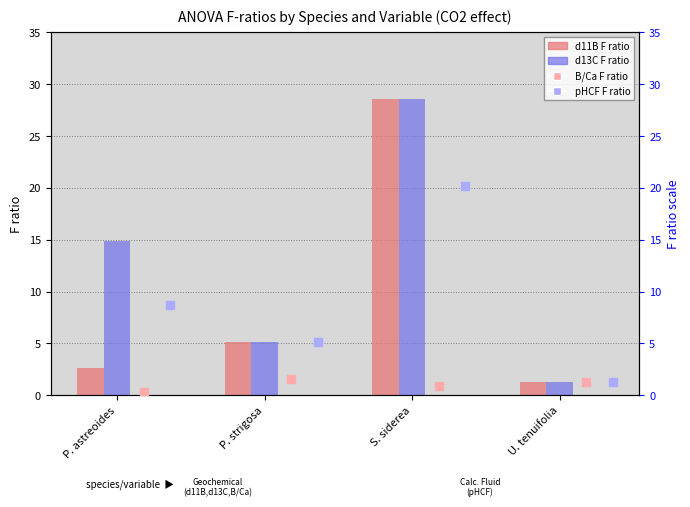

Which series reaches the minimum Y coordinate?

B/Ca F ratio